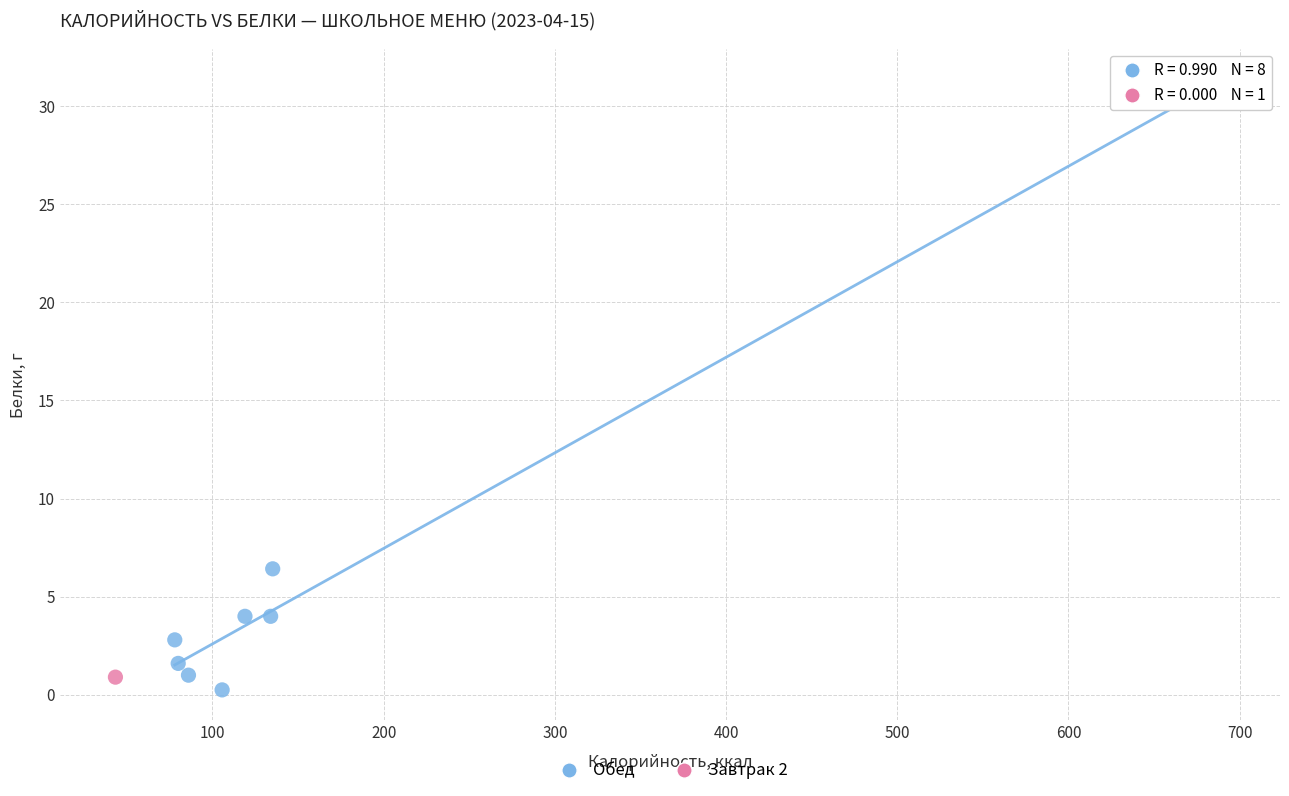

What are all the series names shown in the legend?

Обед, Завтрак 2